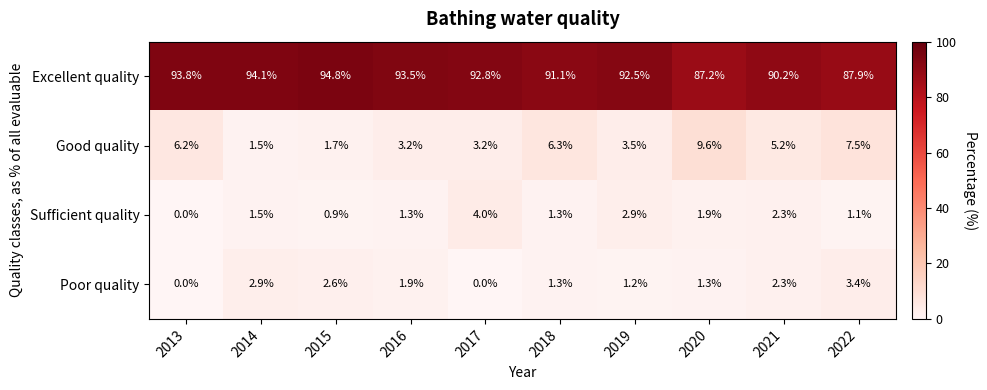

Rank the series at 2016 from highest to lowest value.

Excellent quality, Good quality, Poor quality, Sufficient quality